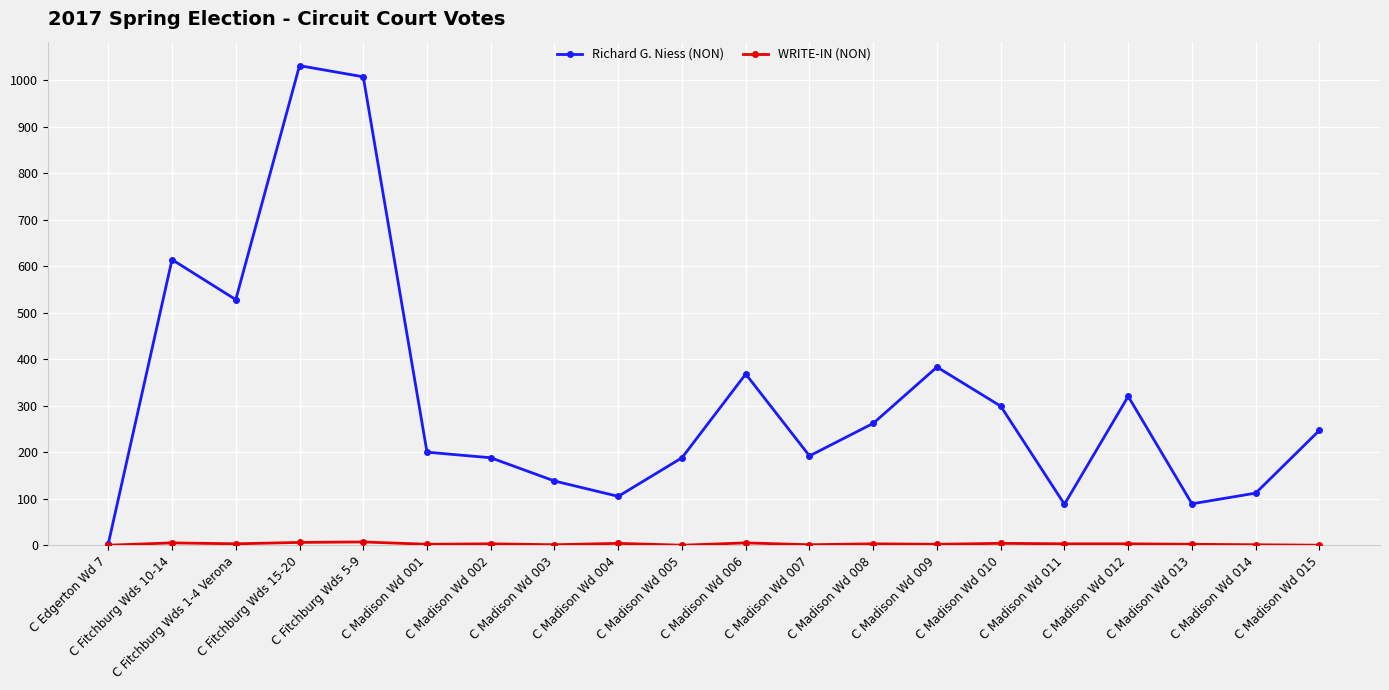

In Richard G. Niess (NON), how many points are higher than both neighbors (excluding endpoints)?

5